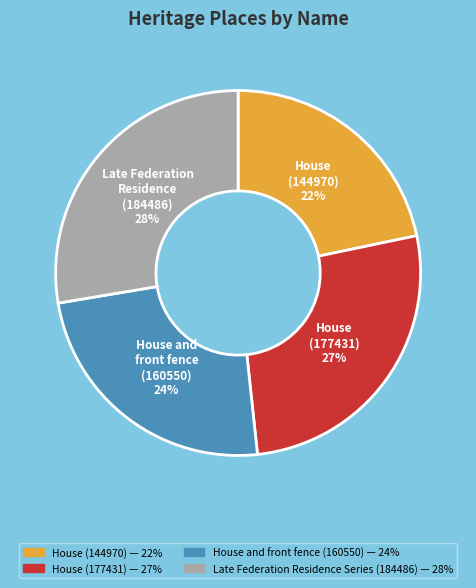

How many segments does this pie chart have?

4